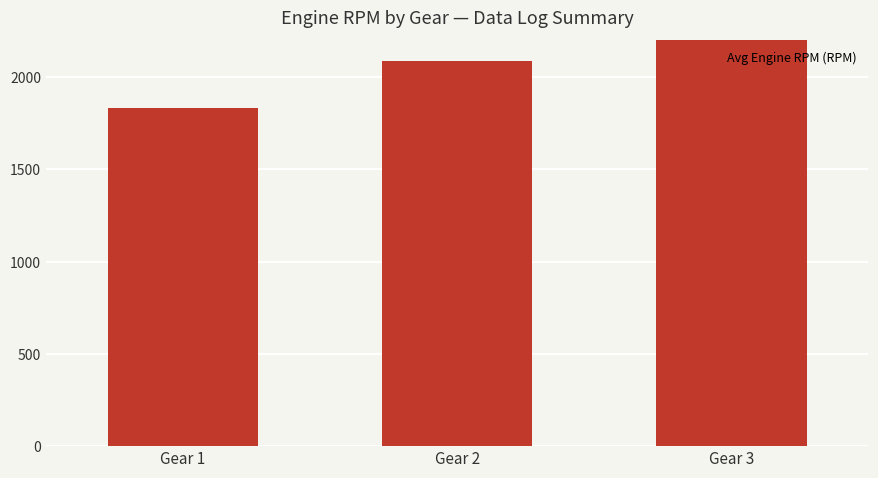

The chart shows a value of 2827 at Gear 1. True or false?

False